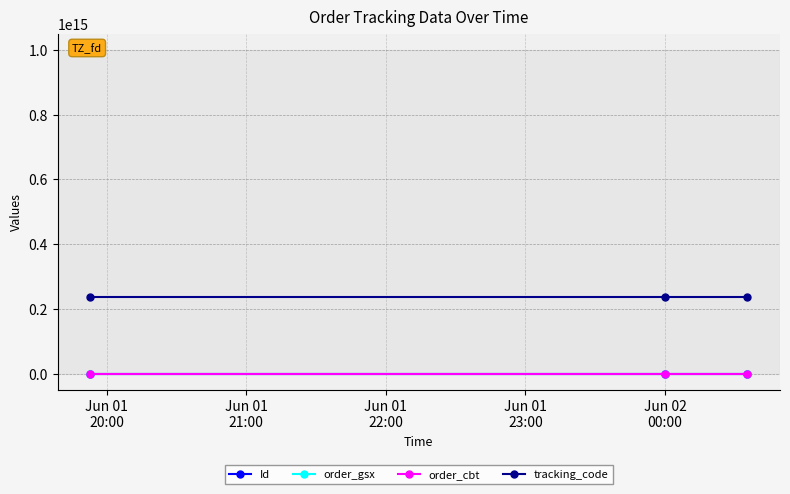

At how many categories does at least one series exceed 142874741899403?

3